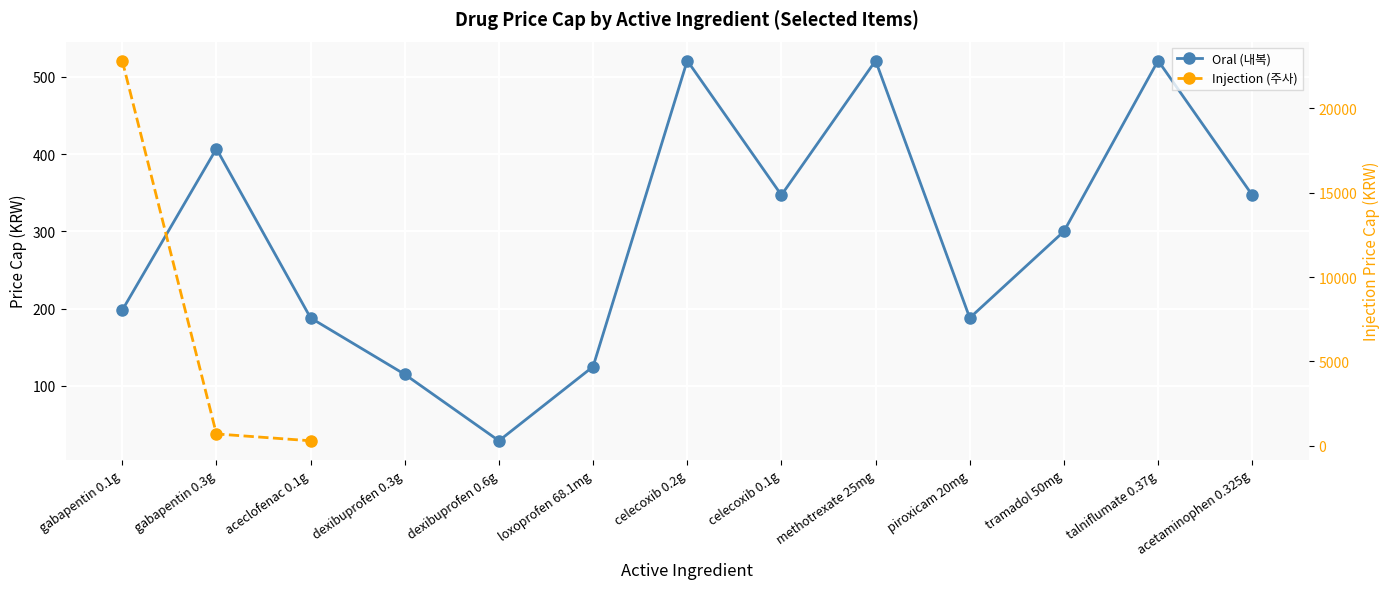

The chart shows a value of 188 at aceclofenac 0.1g. True or false?

True